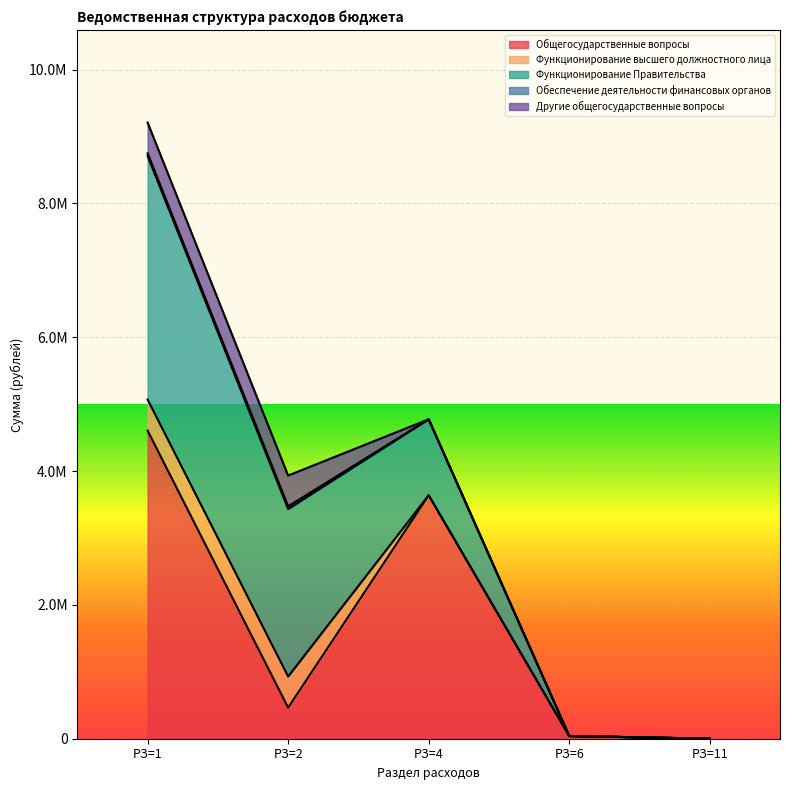

What is the greatest value displayed?

4604116.9